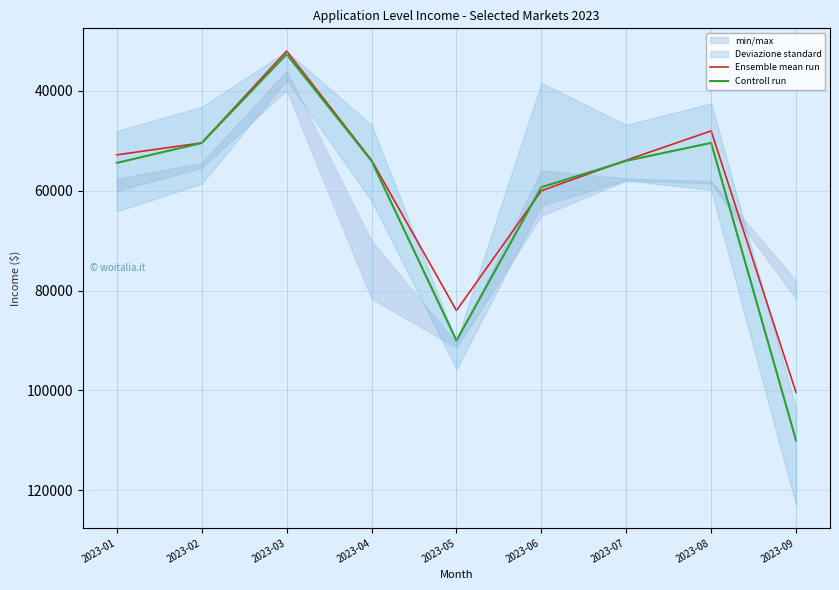

What is the spread (max minus min) of values at 2023-09?

9570